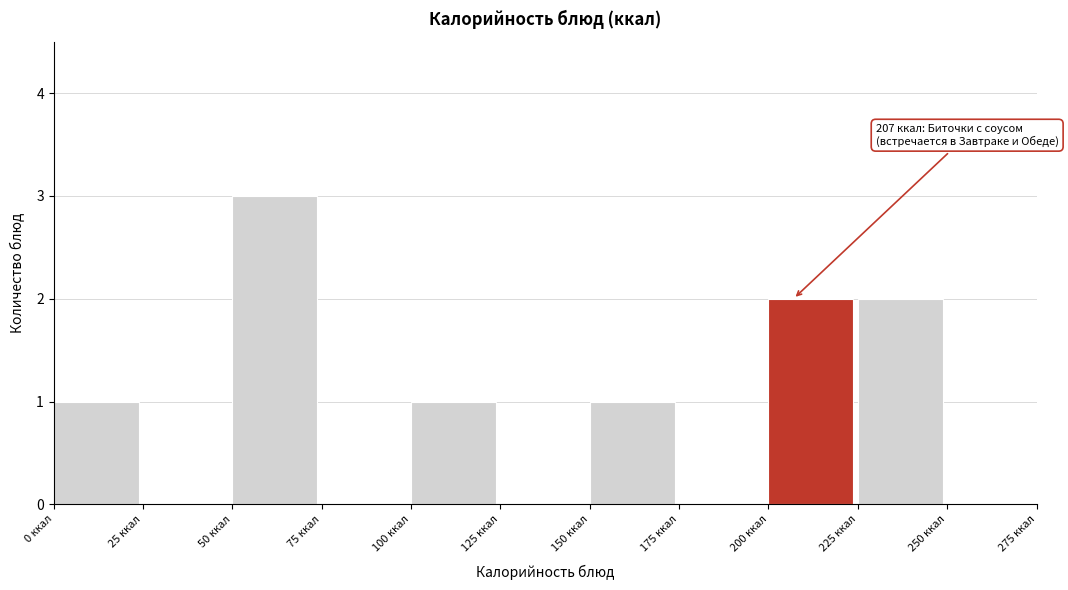

Which range on the x-axis has the tallest bar?

50 to 75